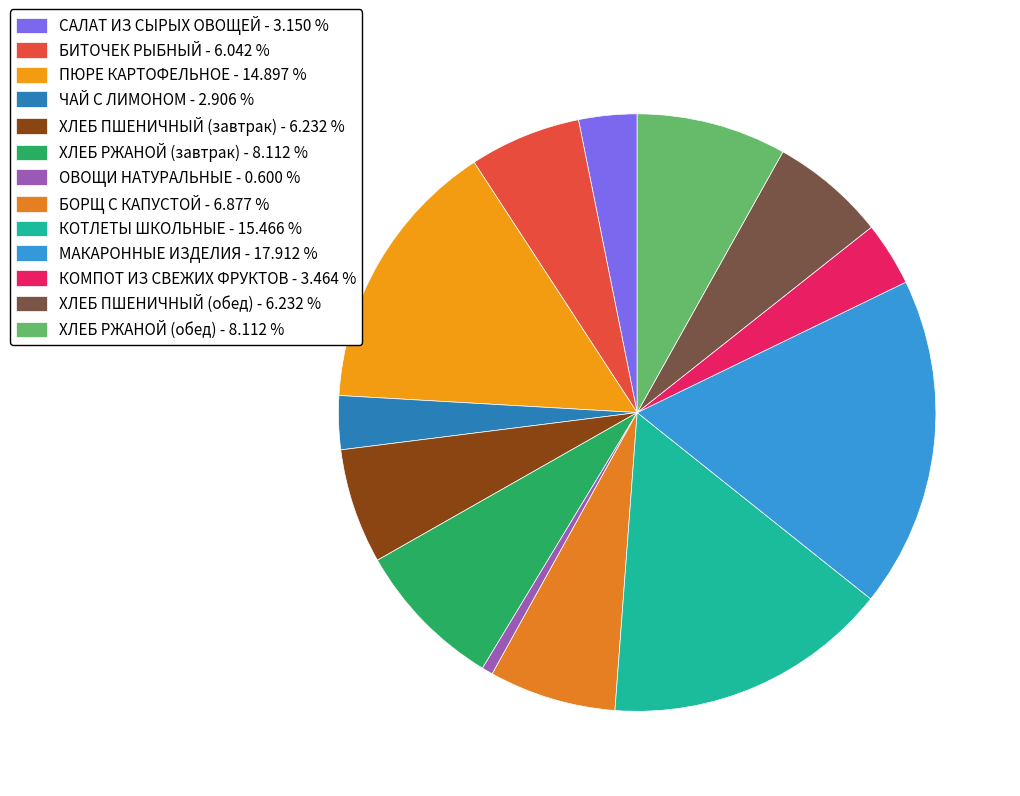

Combined, what portion of the pie is ХЛЕБ ПШЕНИЧНЫЙ (завтрак) and САЛАТ ИЗ СЫРЫХ ОВОЩЕЙ?

9.4%